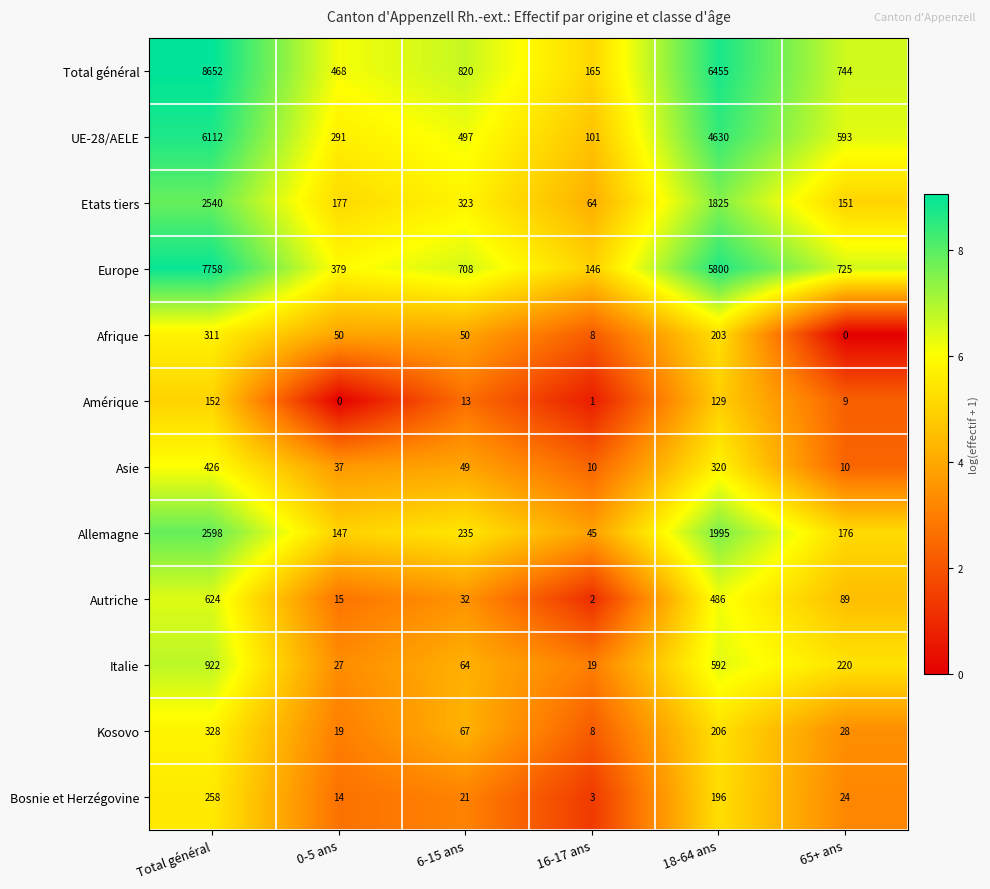

Is the value of Amérique at 6-15 ans greater than the value of Kosovo at 0-5 ans?

No